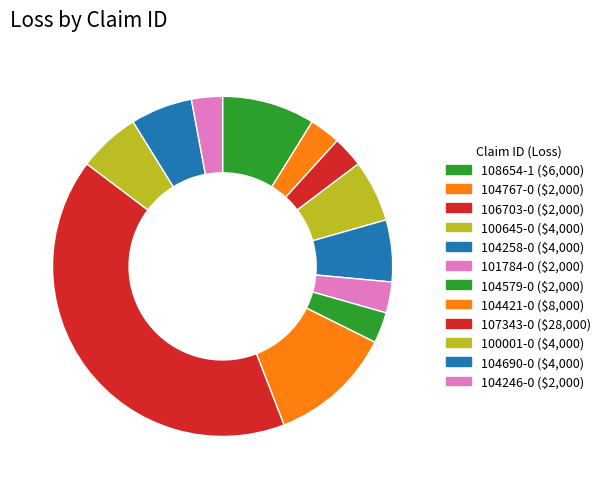

Rank the categories by value from highest to lowest.

107343-0, 104421-0, 108654-1, 100645-0, 104258-0, 100001-0, 104690-0, 104767-0, 106703-0, 101784-0, 104579-0, 104246-0